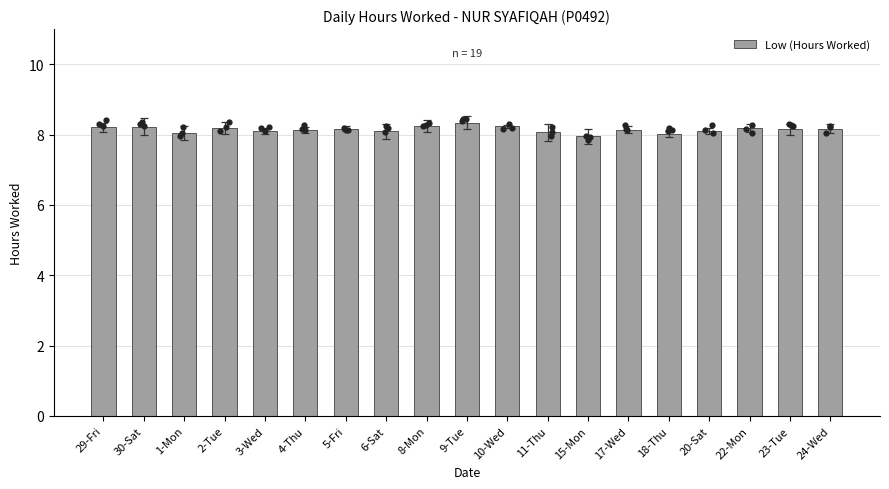

What is the change in value from 8-Mon to 20-Sat?

-0.1